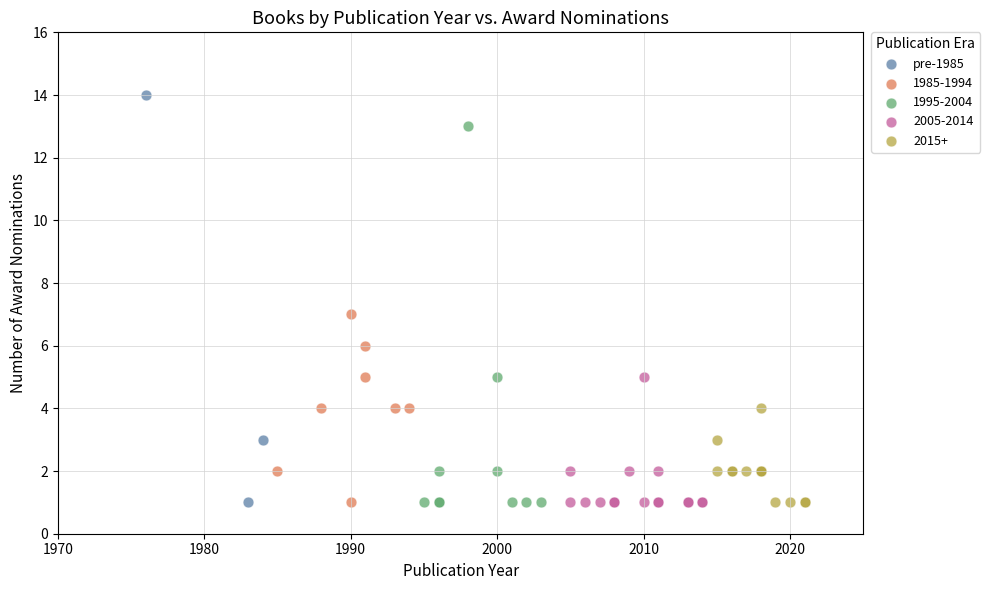

Which series reaches the maximum Y coordinate?

pre-1985